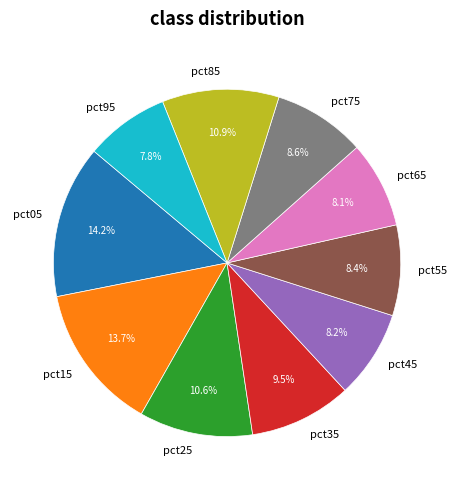

Does any single category account for the majority?

No